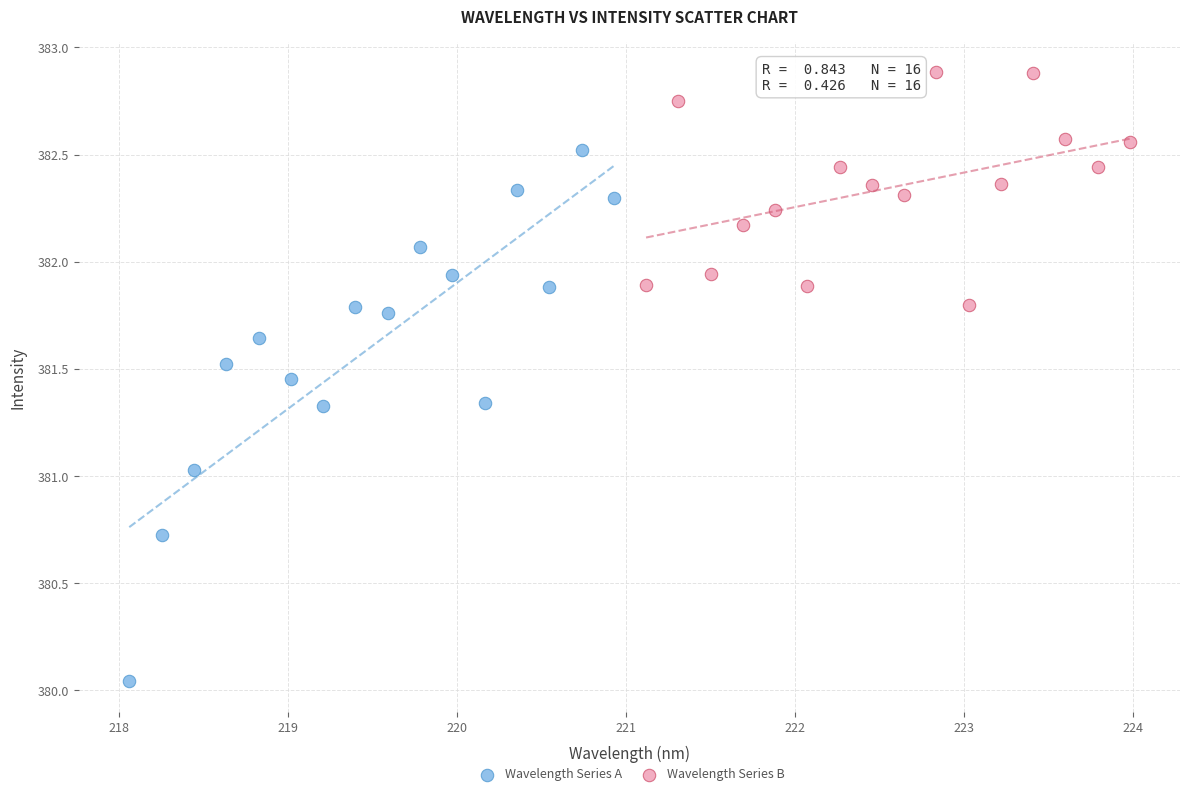

Which series reaches the minimum Y coordinate?

Wavelength Series A